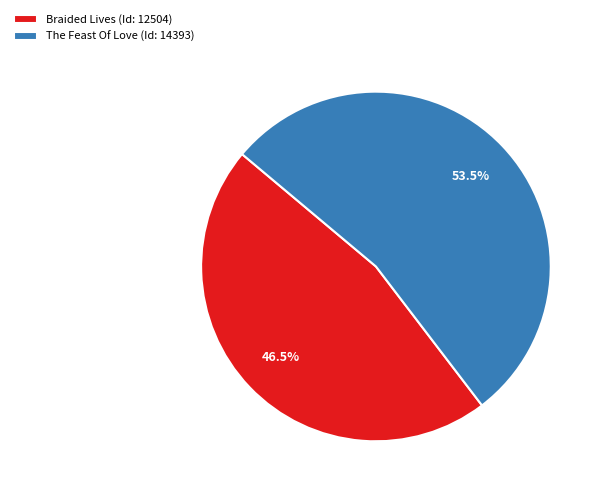

Does any single category account for the majority?

Yes